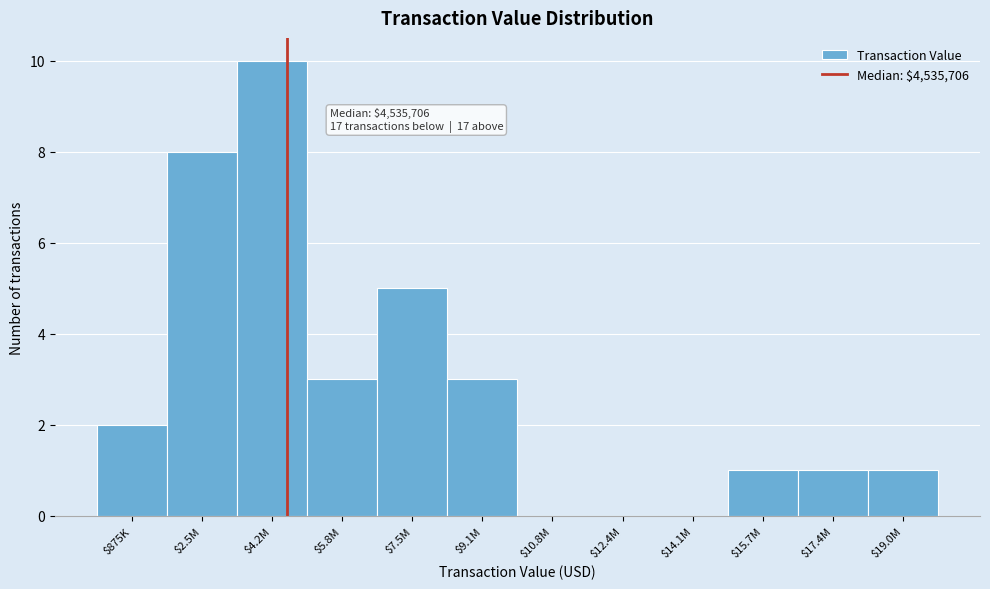

True or false: the data shows 2 at $875K.

True